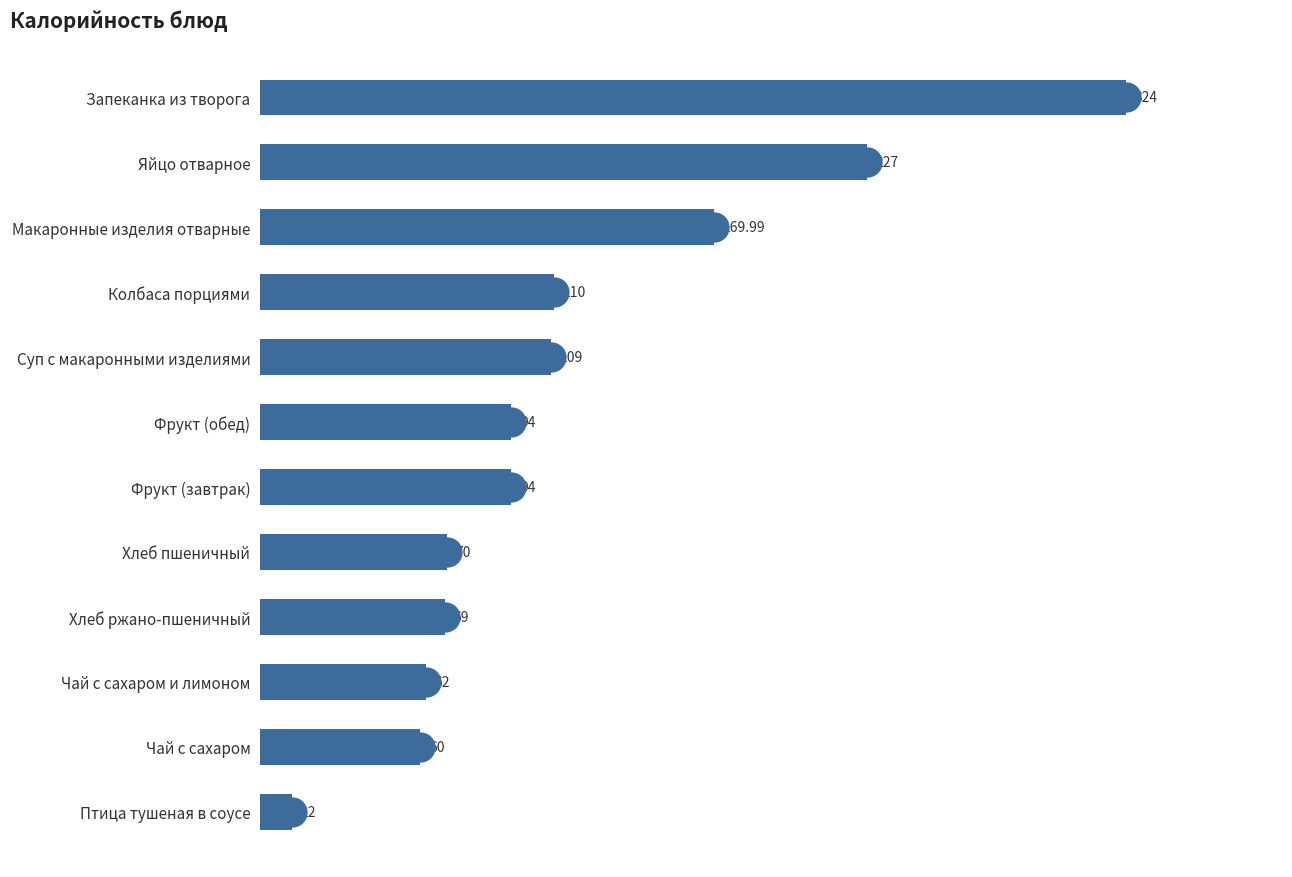

What is the greatest value displayed?

324.0